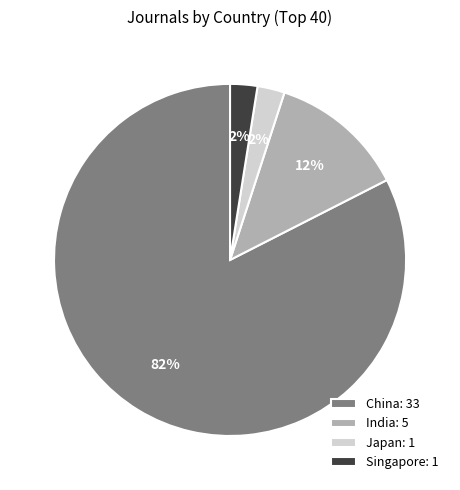

What is the largest slice in the pie chart?

China